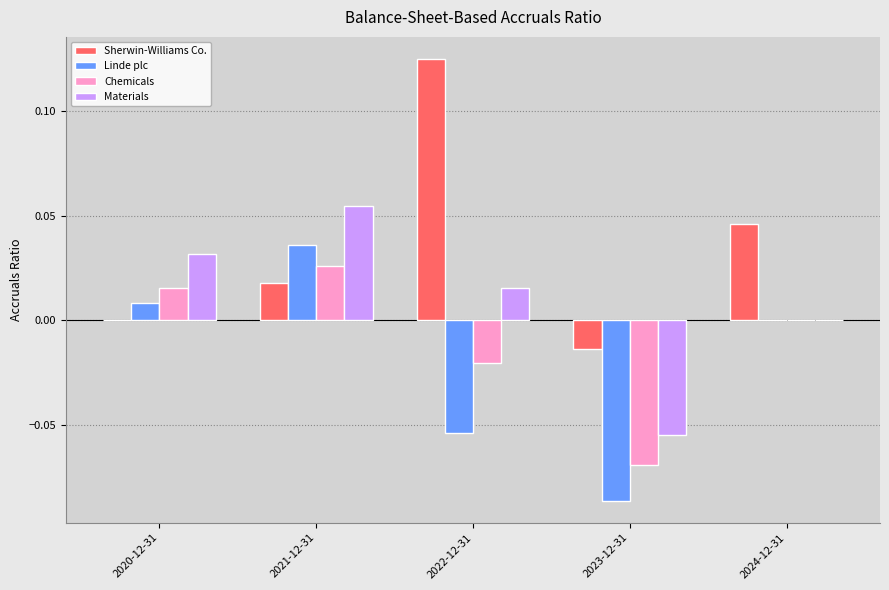

At which category is the sum across all series the highest?

2021-12-31